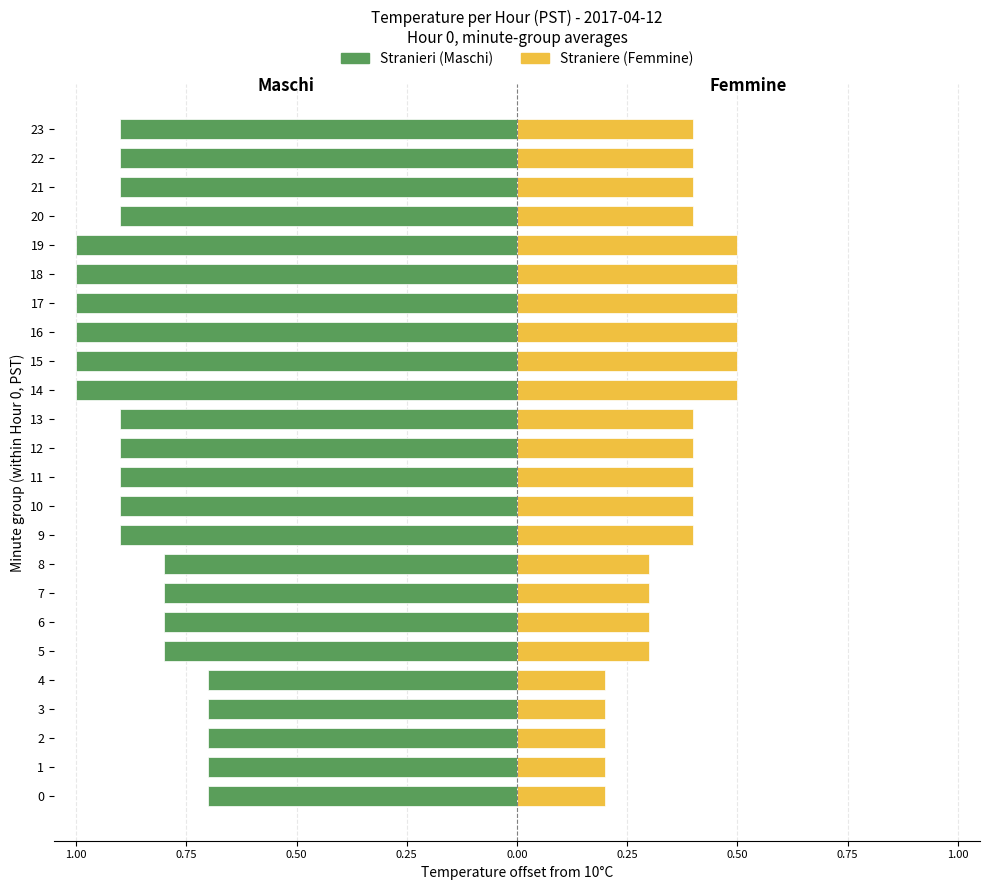

How many groups of bars are there?

24